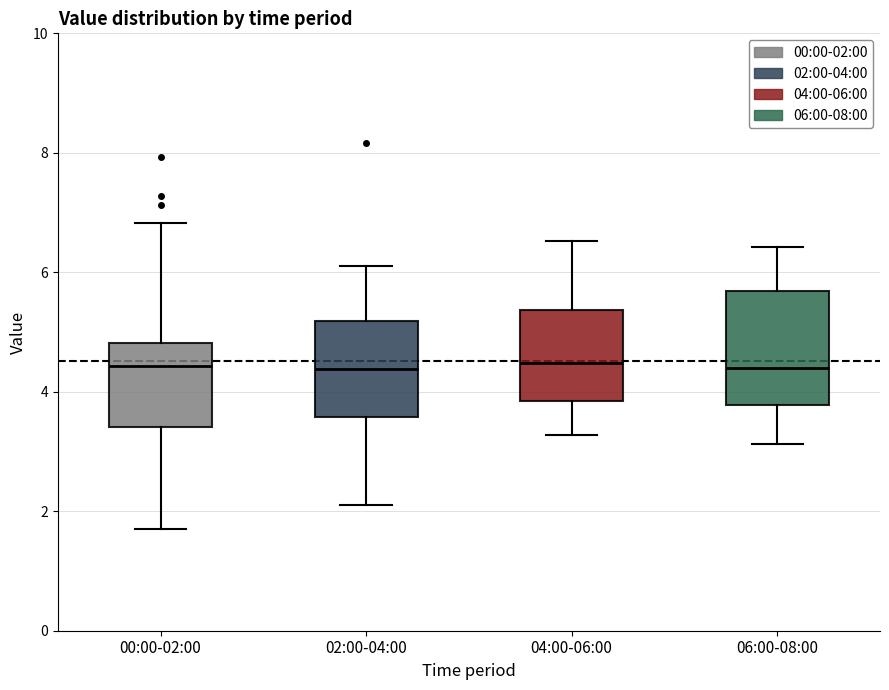

Comparing the boxes themselves (not the whiskers), which one is the tallest?

06:00-08:00